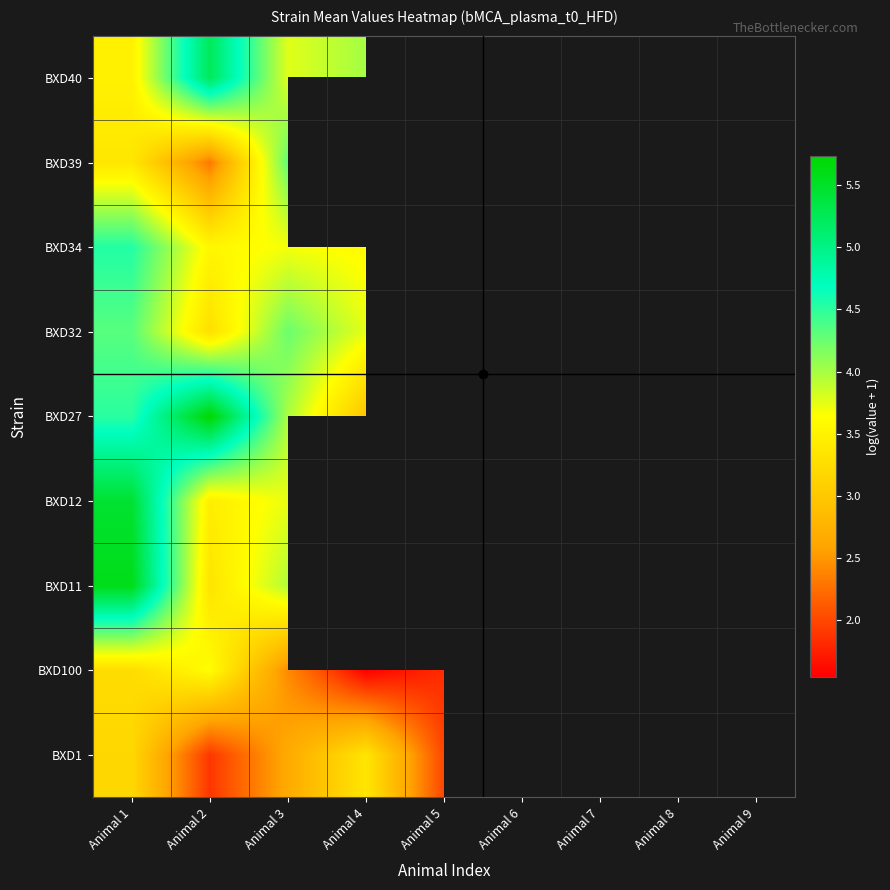

Which series has the largest range (max minus min)?

BXD27